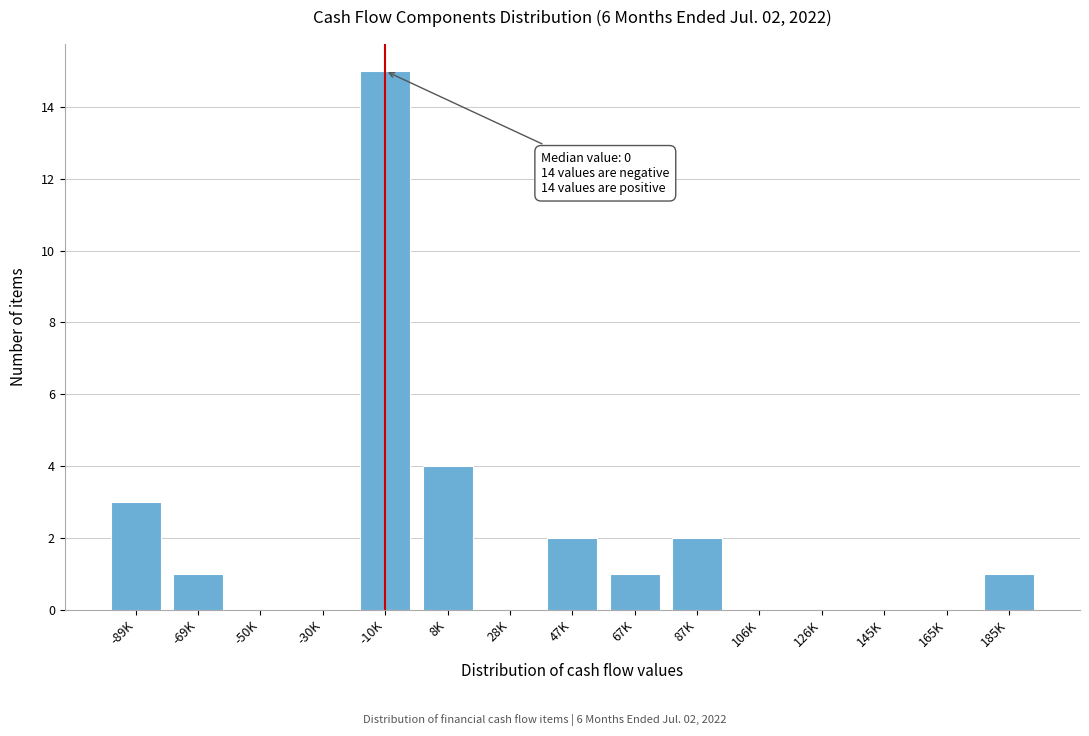

Reading left to right, list all the values displayed in this chart.

-89K=3	-69K=1	-50K=0	-30K=0	-10K=15	8K=4	28K=0	47K=2	67K=1	87K=2	106K=0	126K=0	145K=0	165K=0	185K=1